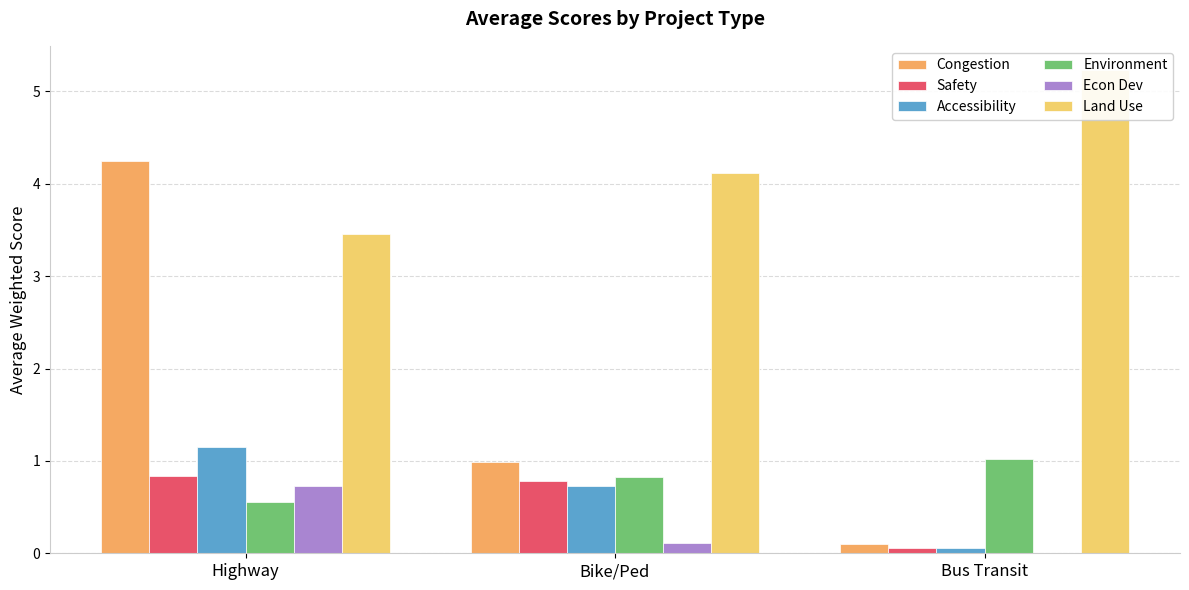

At how many categories does at least one series exceed 3?

3